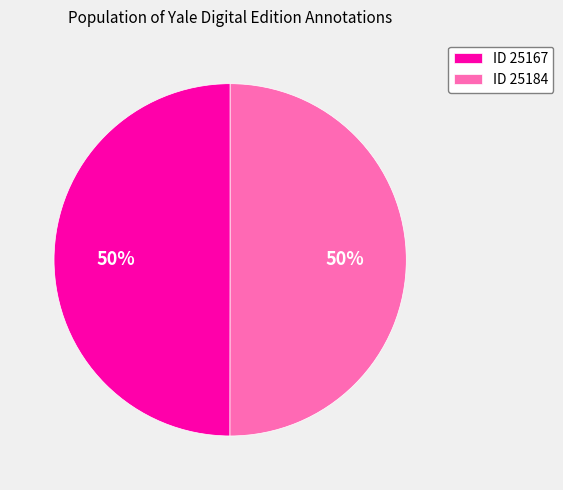

Combined, do ID 25184 and ID 25167 account for over 50%?

Yes